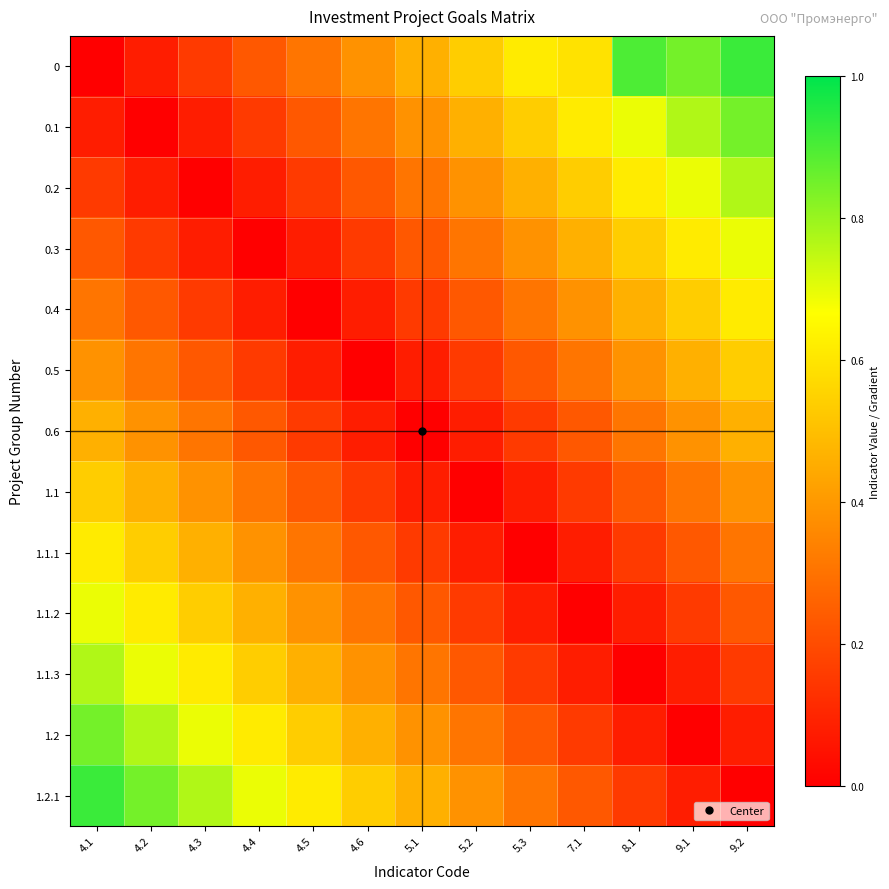

Reading left to right, what are all the values shown in this chart?

0: 4.1=0.0	4.2=0.1	4.3=0.2	4.4=0.2	4.5=0.3	4.6=0.4	5.1=0.5	5.2=0.5	5.3=0.6	7.1=0.6	8.1=0.9	9.1=0.8	9.2=0.9
0.1: 4.1=0.1	4.2=0.0	4.3=0.1	4.4=0.2	4.5=0.2	4.6=0.3	5.1=0.4	5.2=0.5	5.3=0.5	7.1=0.6	8.1=0.7	9.1=0.8	9.2=0.8
0.2: 4.1=0.2	4.2=0.1	4.3=0.0	4.4=0.1	4.5=0.2	4.6=0.2	5.1=0.3	5.2=0.4	5.3=0.5	7.1=0.5	8.1=0.6	9.1=0.7	9.2=0.8
0.3: 4.1=0.2	4.2=0.2	4.3=0.1	4.4=0.0	4.5=0.1	4.6=0.2	5.1=0.2	5.2=0.3	5.3=0.4	7.1=0.5	8.1=0.5	9.1=0.6	9.2=0.7
0.4: 4.1=0.3	4.2=0.2	4.3=0.2	4.4=0.1	4.5=0.0	4.6=0.1	5.1=0.2	5.2=0.2	5.3=0.3	7.1=0.4	8.1=0.5	9.1=0.5	9.2=0.6
0.5: 4.1=0.4	4.2=0.3	4.3=0.2	4.4=0.2	4.5=0.1	4.6=0.0	5.1=0.1	5.2=0.2	5.3=0.2	7.1=0.3	8.1=0.4	9.1=0.5	9.2=0.5
0.6: 4.1=0.5	4.2=0.4	4.3=0.3	4.4=0.2	4.5=0.2	4.6=0.1	5.1=0.0	5.2=0.1	5.3=0.2	7.1=0.2	8.1=0.3	9.1=0.4	9.2=0.5
1.1: 4.1=0.5	4.2=0.5	4.3=0.4	4.4=0.3	4.5=0.2	4.6=0.2	5.1=0.1	5.2=0.0	5.3=0.1	7.1=0.2	8.1=0.2	9.1=0.3	9.2=0.4
1.1.1: 4.1=0.6	4.2=0.5	4.3=0.5	4.4=0.4	4.5=0.3	4.6=0.2	5.1=0.2	5.2=0.1	5.3=0.0	7.1=0.1	8.1=0.2	9.1=0.2	9.2=0.3
1.1.2: 4.1=0.7	4.2=0.6	4.3=0.5	4.4=0.5	4.5=0.4	4.6=0.3	5.1=0.2	5.2=0.2	5.3=0.1	7.1=0.0	8.1=0.1	9.1=0.2	9.2=0.2
1.1.3: 4.1=0.8	4.2=0.7	4.3=0.6	4.4=0.5	4.5=0.5	4.6=0.4	5.1=0.3	5.2=0.2	5.3=0.2	7.1=0.1	8.1=0.0	9.1=0.1	9.2=0.2
1.2: 4.1=0.8	4.2=0.8	4.3=0.7	4.4=0.6	4.5=0.5	4.6=0.5	5.1=0.4	5.2=0.3	5.3=0.2	7.1=0.2	8.1=0.1	9.1=0.0	9.2=0.1
1.2.1: 4.1=0.9	4.2=0.8	4.3=0.8	4.4=0.7	4.5=0.6	4.6=0.5	5.1=0.5	5.2=0.4	5.3=0.3	7.1=0.2	8.1=0.2	9.1=0.1	9.2=0.0